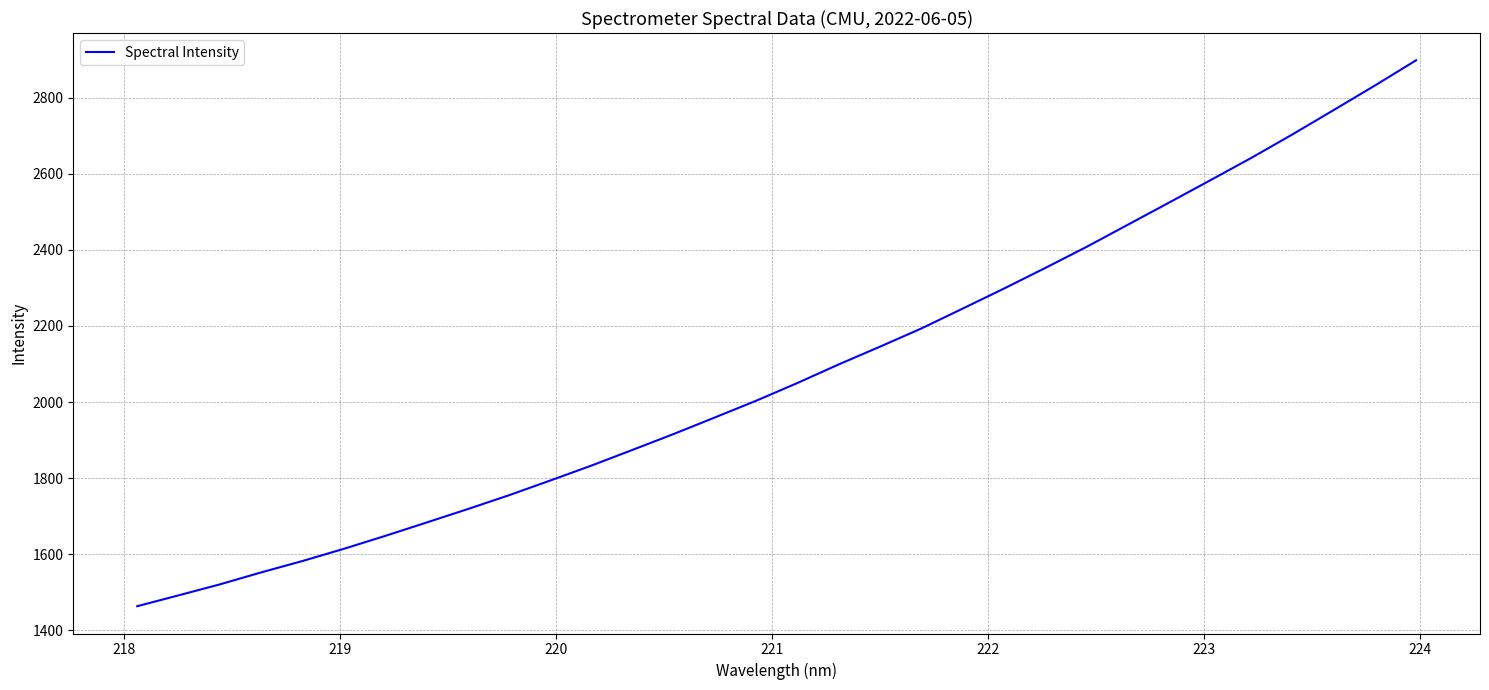

What is the minimum value shown in the chart?

1463.7